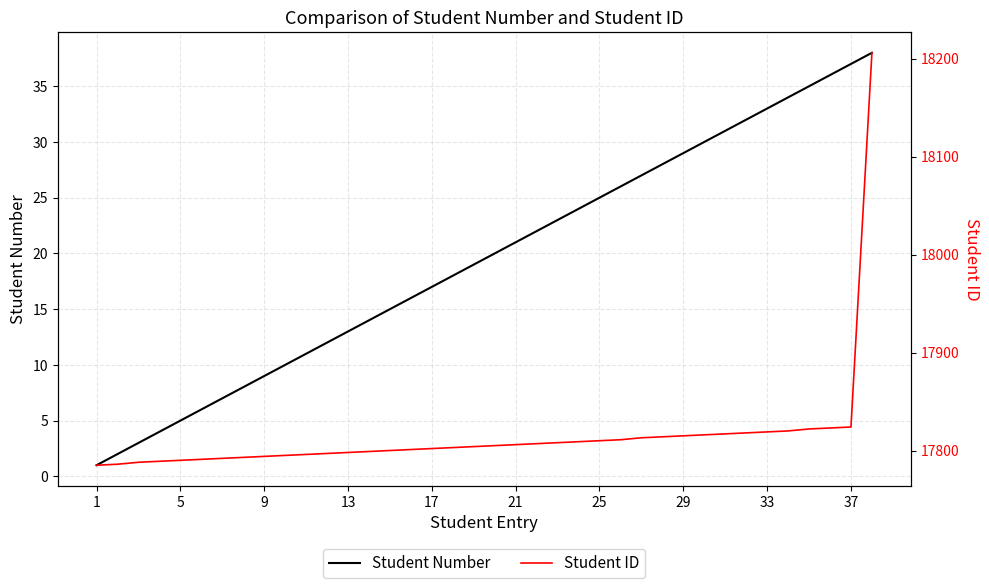

What is the spread (max minus min) of values at 37?

17787